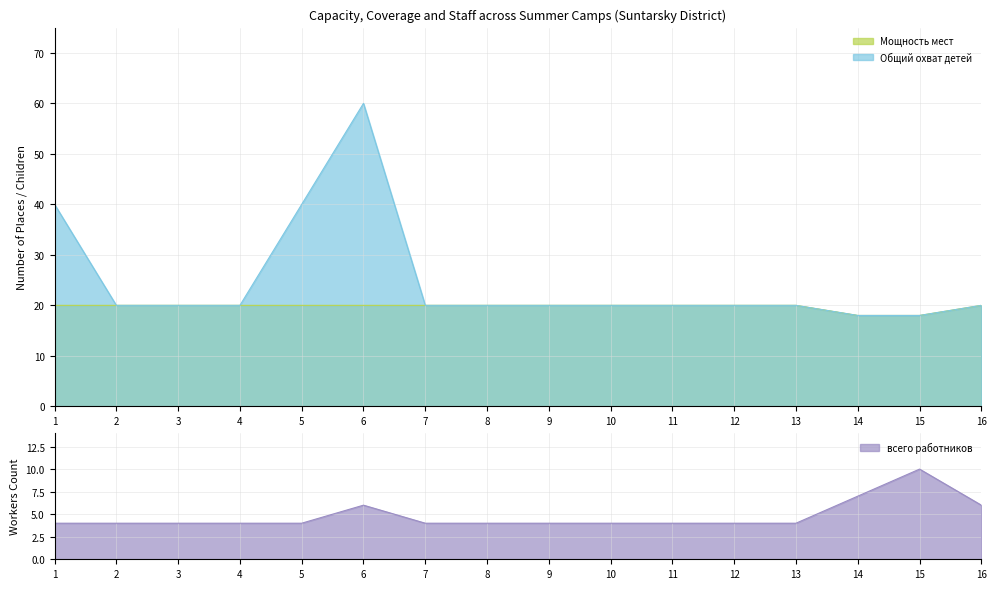

Count the number of data series in this chart.

3